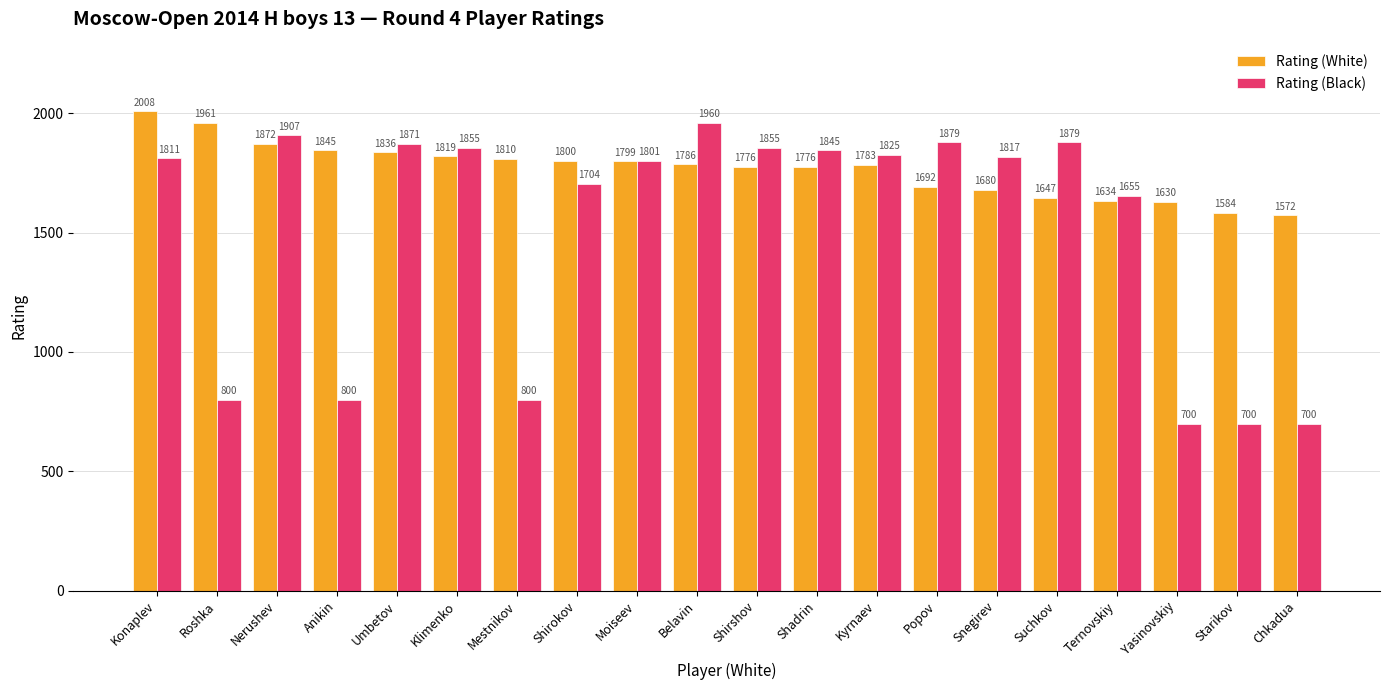

Which series has the widest spread of values?

Rating (Black)